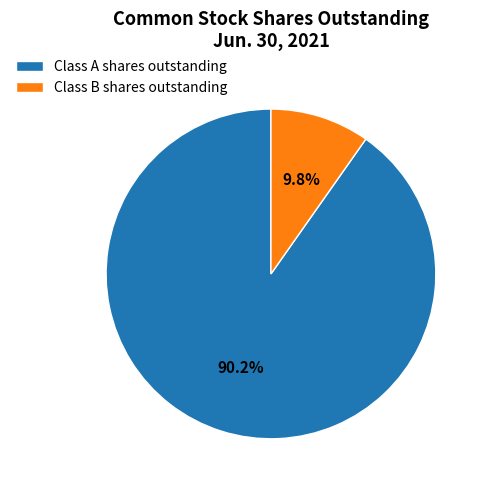

Rank the categories by value from highest to lowest.

Class A shares outstanding, Class B shares outstanding